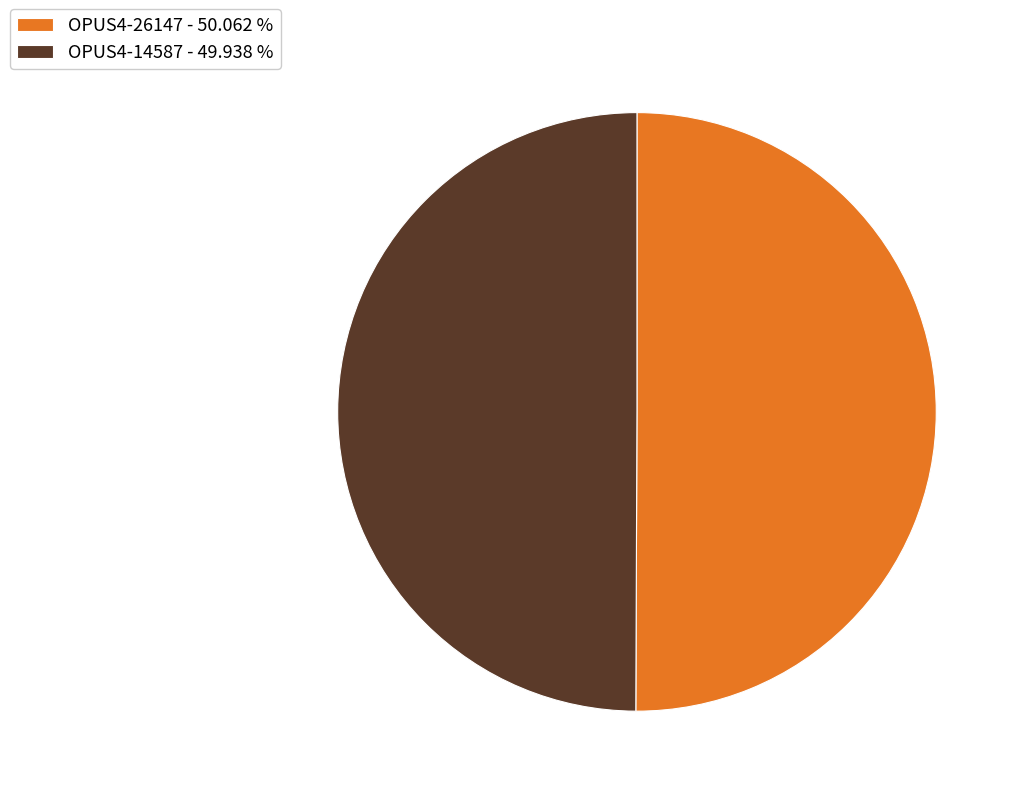

Do OPUS4-26147 - 50.062 % and OPUS4-14587 - 49.938 % together represent more than half of the pie?

Yes